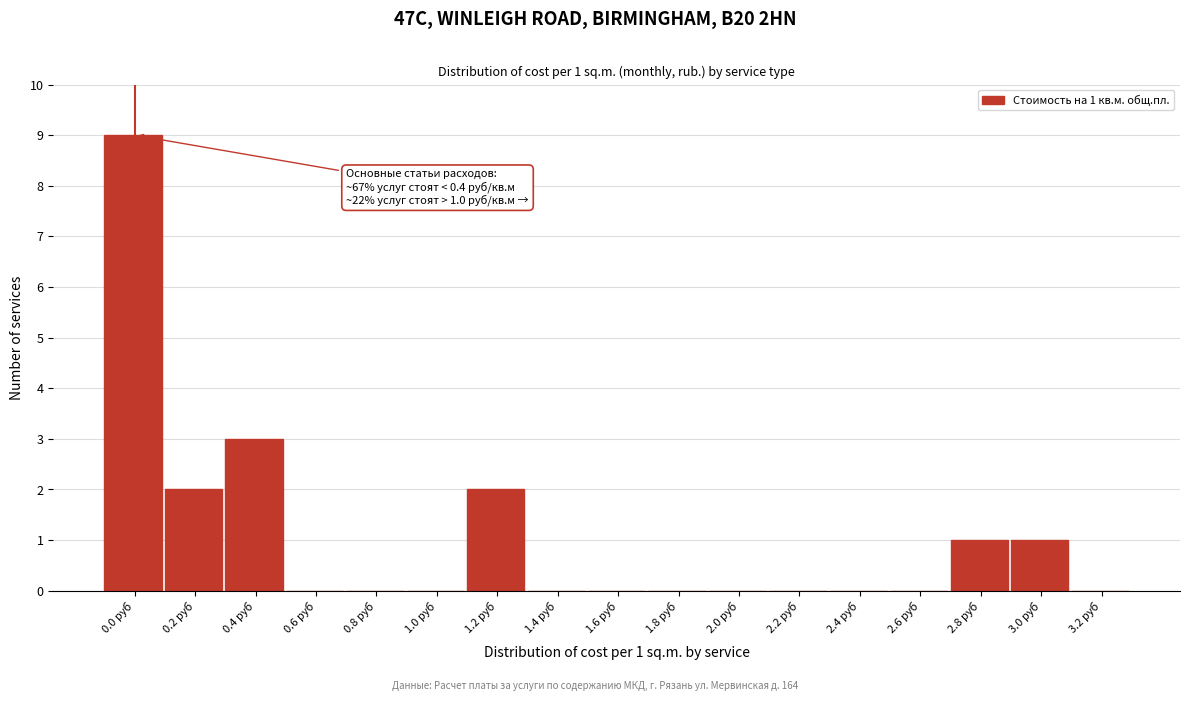

Reading left to right, extract all data points from this chart.

0.0 руб=9	0.2 руб=2	0.4 руб=3	0.6 руб=0	0.8 руб=0	1.0 руб=0	1.2 руб=2	1.4 руб=0	1.6 руб=0	1.8 руб=0	2.0 руб=0	2.2 руб=0	2.4 руб=0	2.6 руб=0	2.8 руб=1	3.0 руб=1	3.2 руб=0